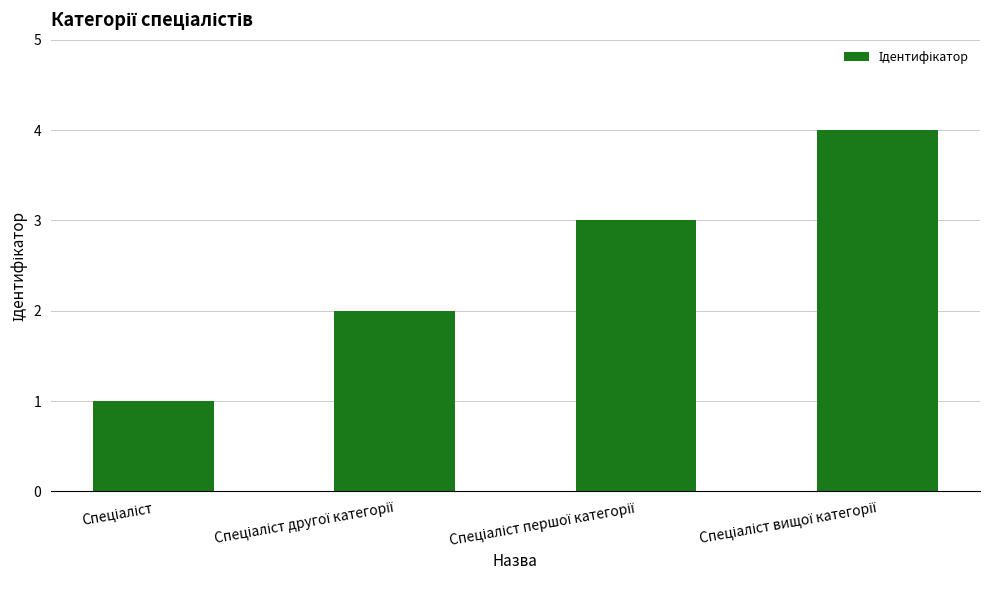

What is the sum of all values?

10